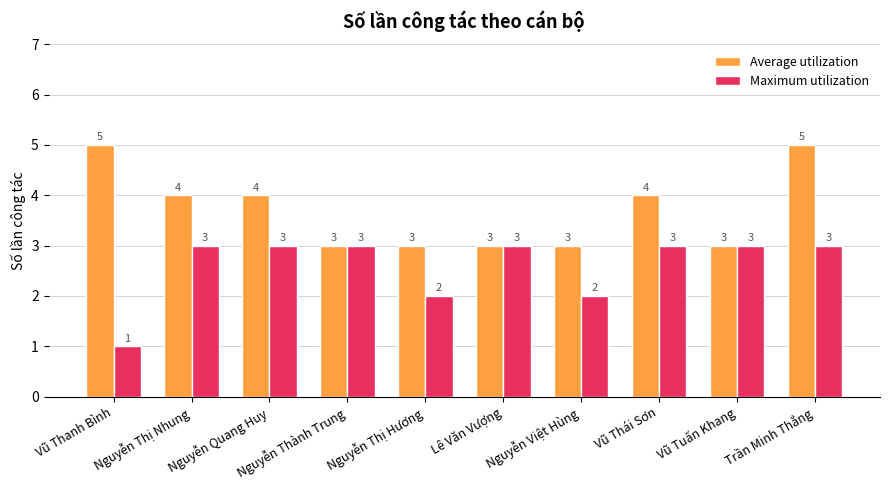

Read the Maximum utilization value at Nguyễn Thành Trung.

3